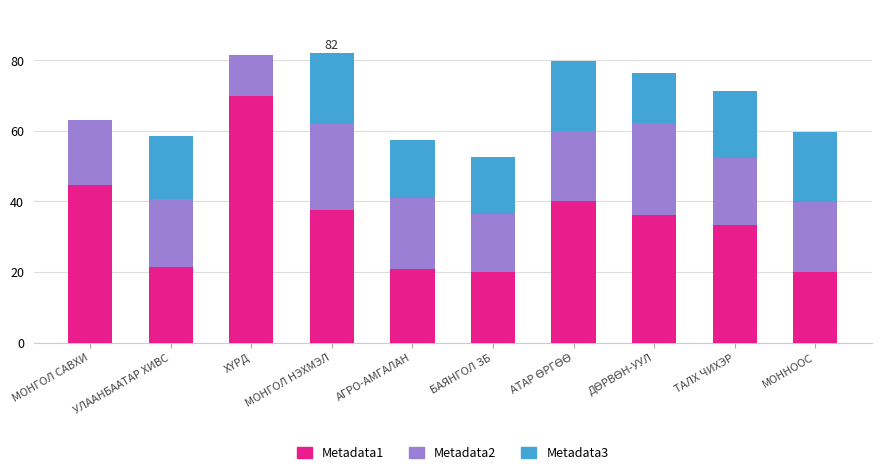

What is the maximum value for Metadata1?

69.9